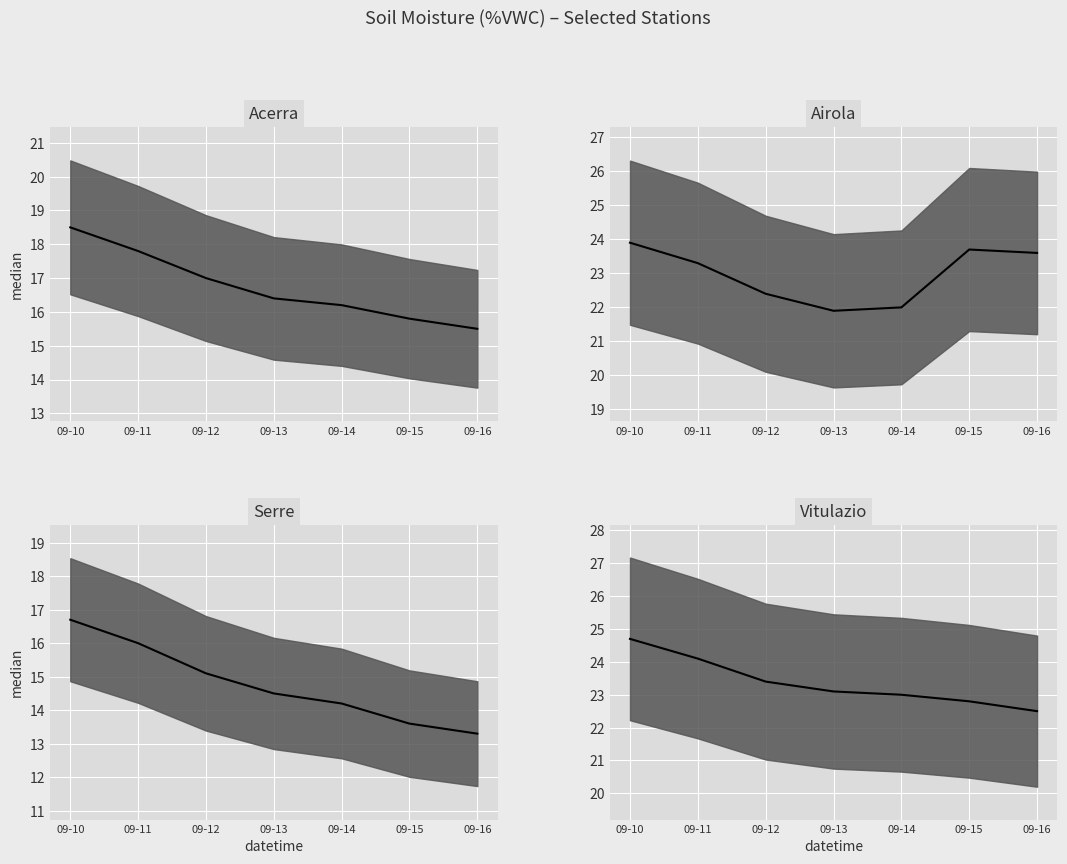

Count the Acerra median values in the range 15 to 17.

5